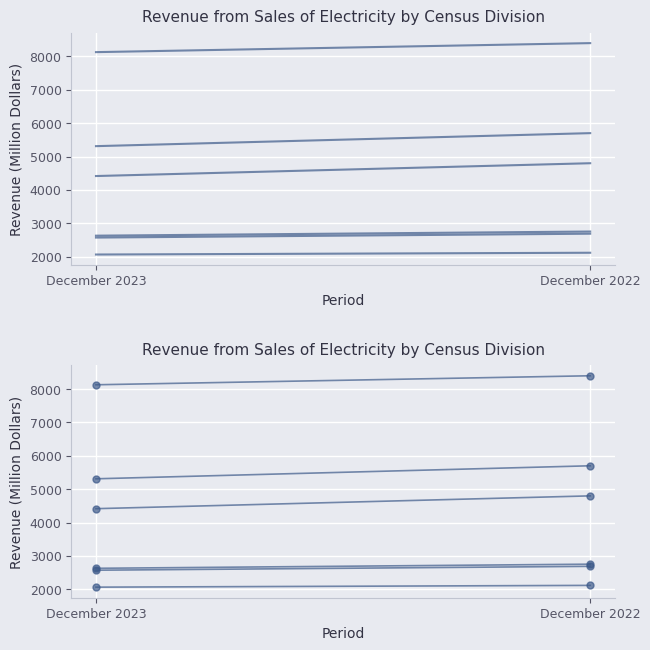

What is the value of the East North Central point at the 1st from the left?

5312